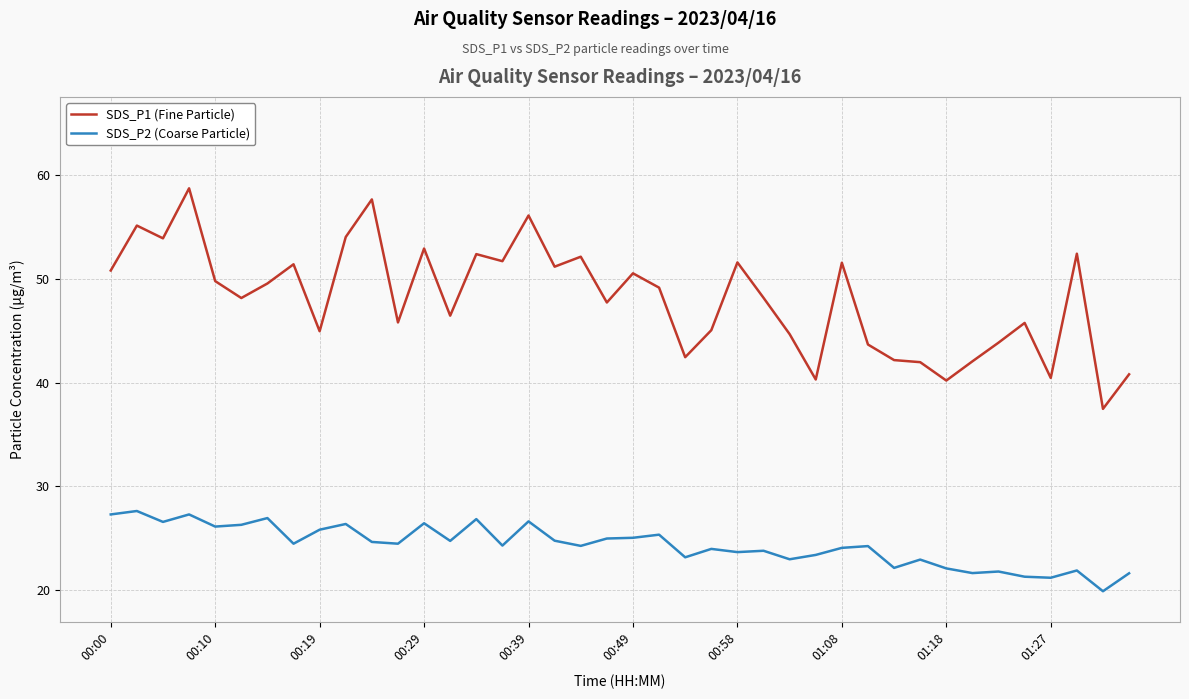

What is the lowest value of the SDS_P1 (Fine Particle) series?

37.5